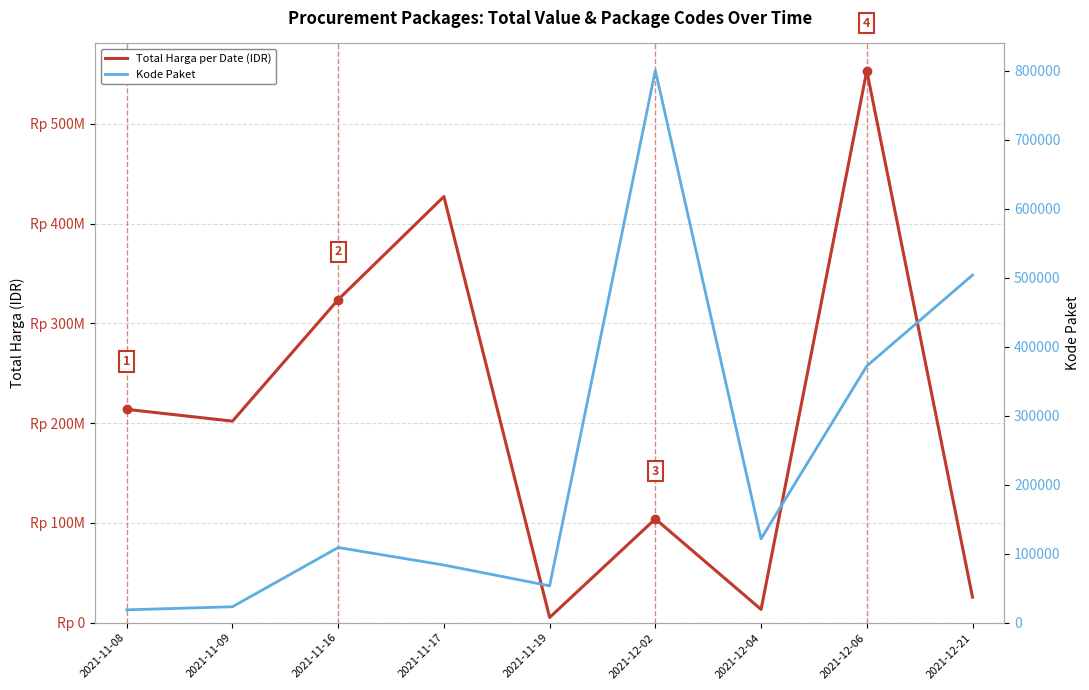

What are all the series names shown in the legend?

Total Harga per Date (IDR), Kode Paket